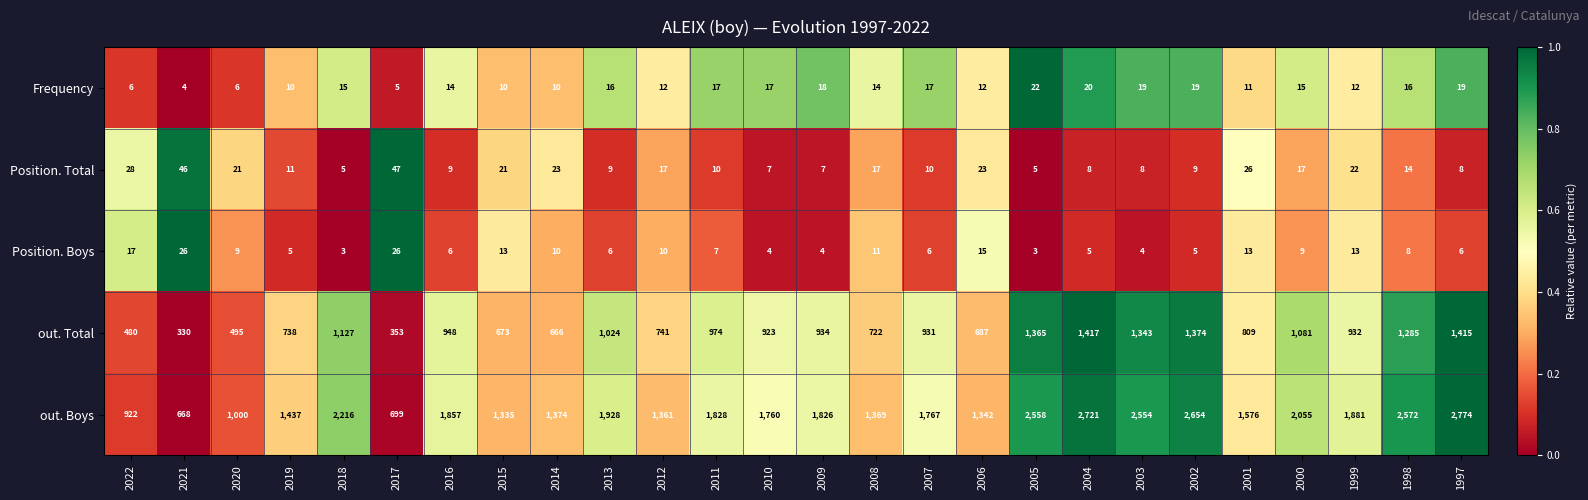

At 2017, list the series in order from smallest to largest.

Frequency, Position. Boys, Position. Total, out. Total, out. Boys